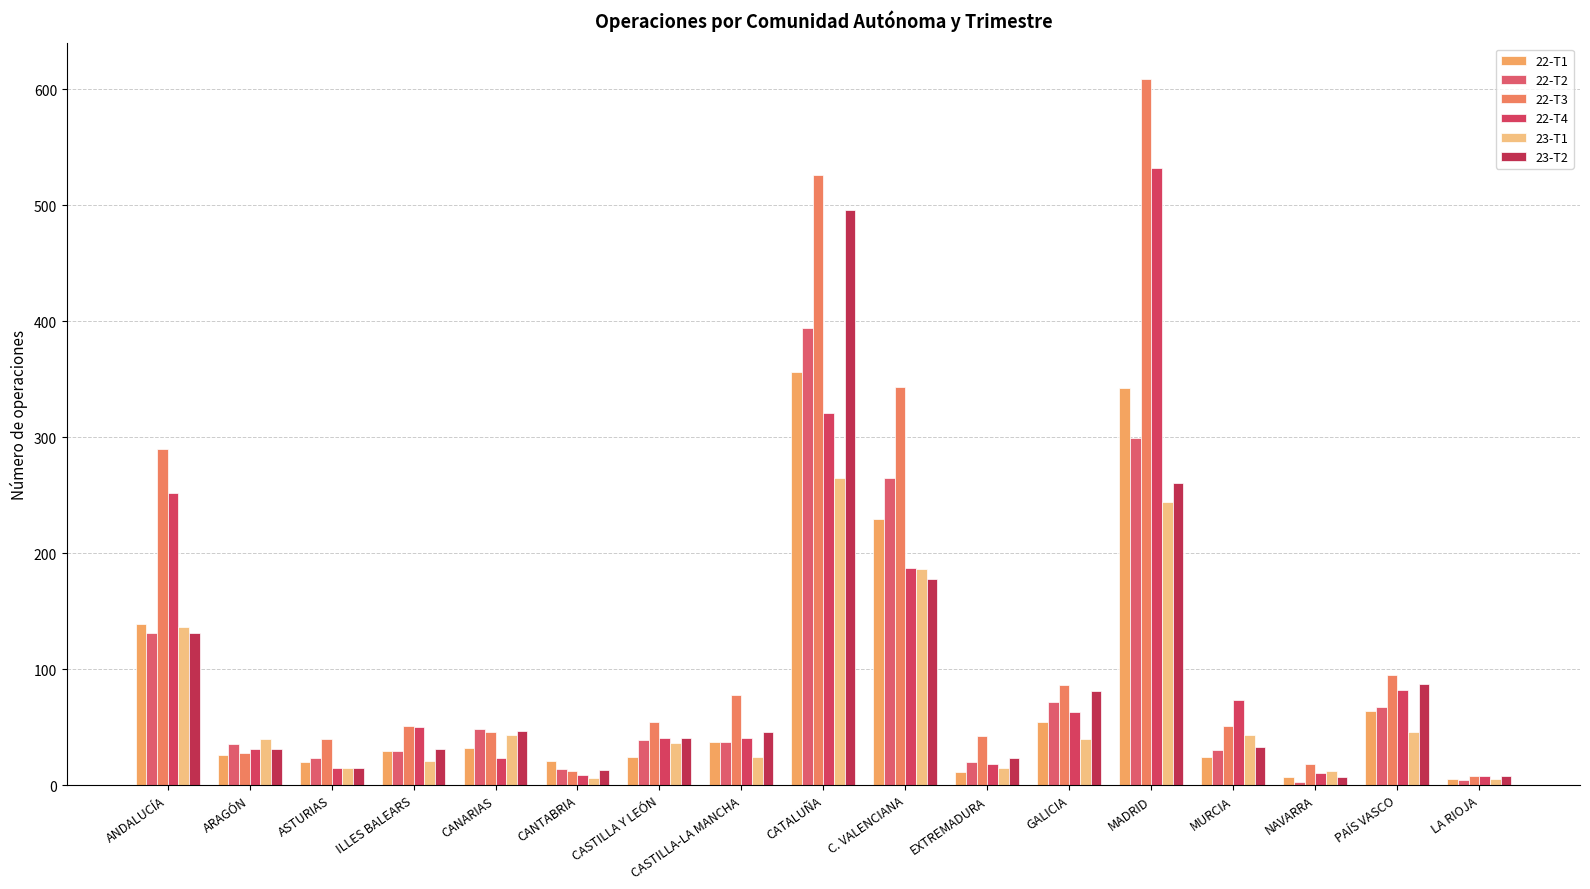

Which label corresponds to the smallest value in the chart?

NAVARRA